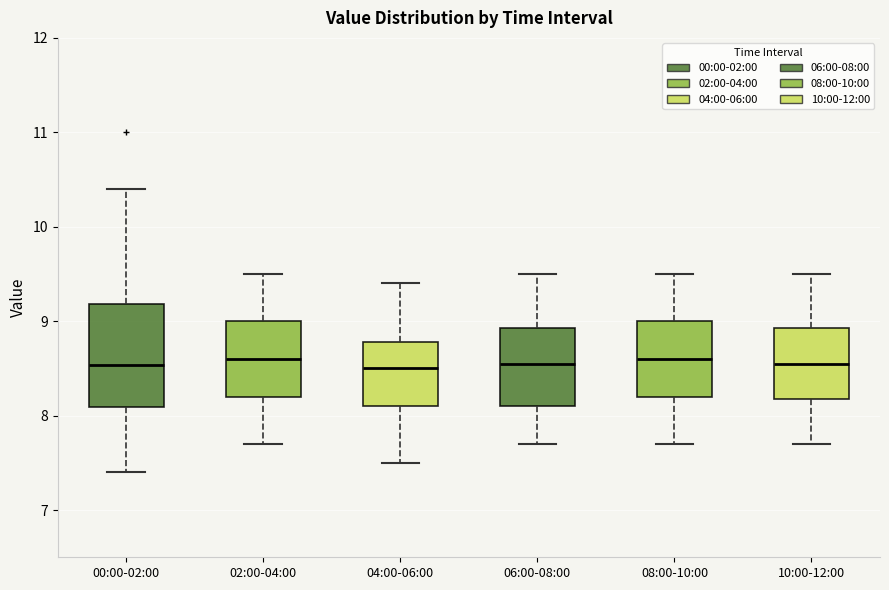

Where does the lower whisker of the box for 08:00-10:00 end on the y-axis? The values are not printed on the chart, so give them approximately, as read against the axis.

7.7